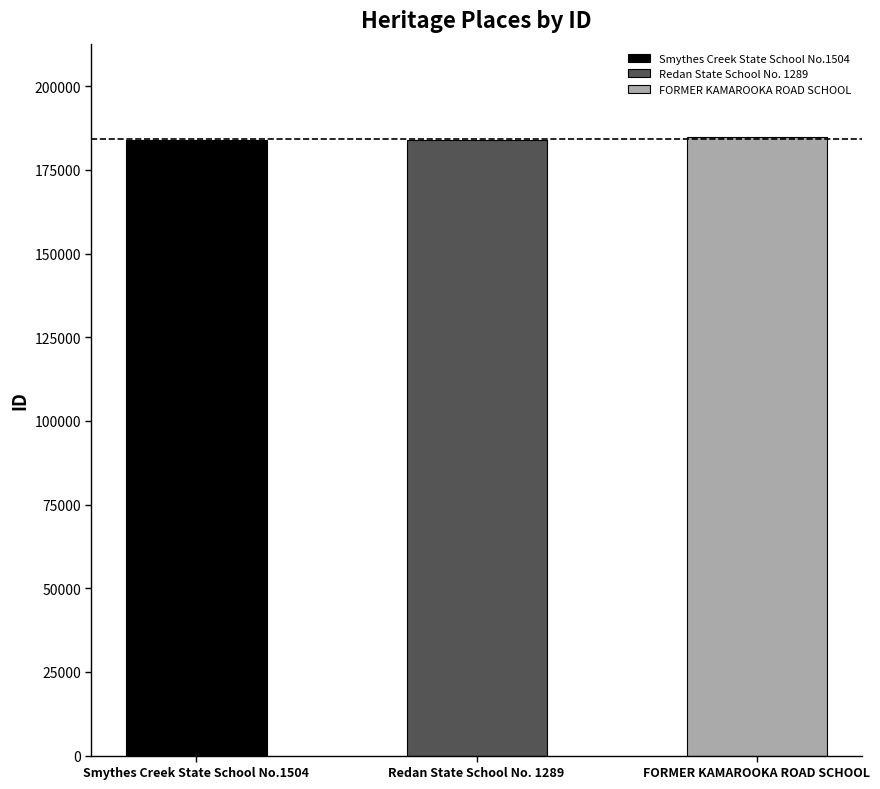

List the labels in order of value, smallest first.

Smythes Creek State School No.1504, Redan State School No. 1289, FORMER KAMAROOKA ROAD SCHOOL